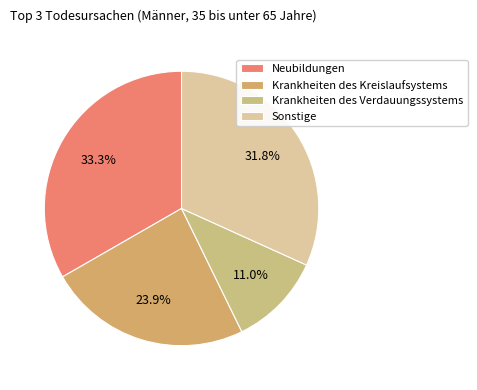

Rank the categories by value from lowest to highest.

Krankheiten des Verdauungssystems, Krankheiten des Kreislaufsystems, Sonstige, Neubildungen